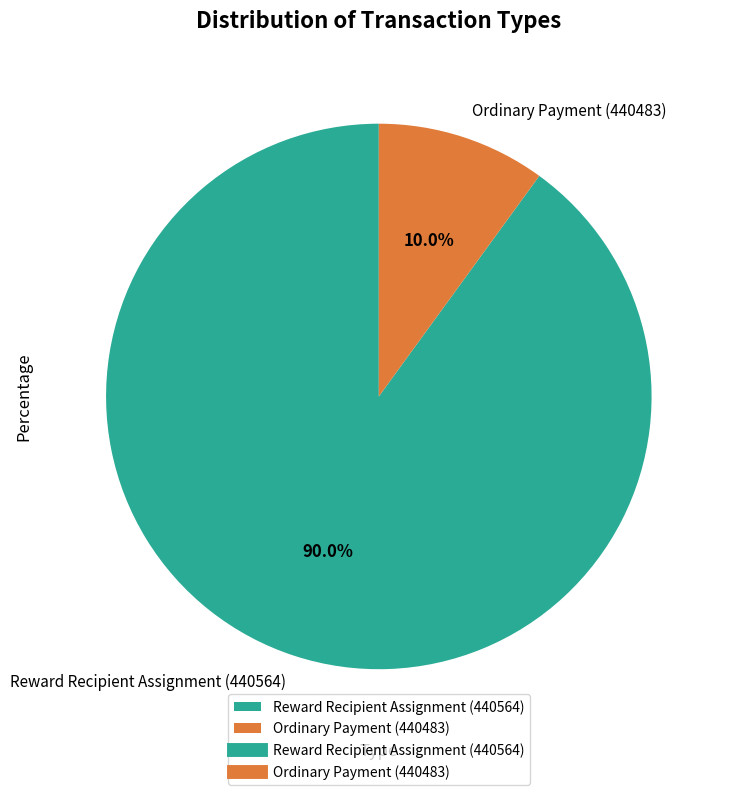

To the nearest percent, what is the average slice percentage?

50%